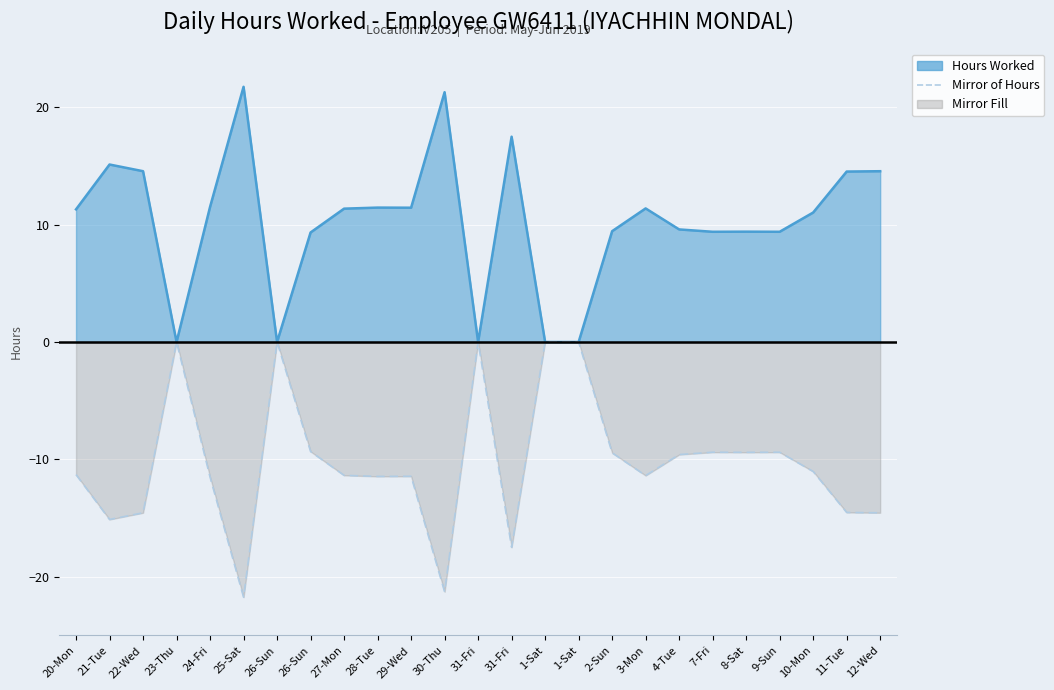

The chart shows a value of -11.5 at 24-Fri. True or false?

True